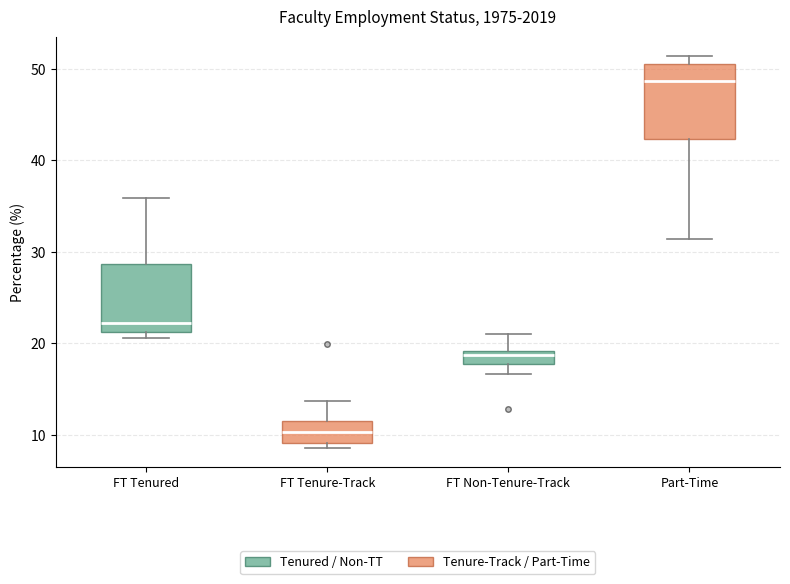

Reading left to right, read every box against the y-axis: the position of its median line, the range the box covers, and the ends of its whiskers. The values are not printed on the chart, so give them approximately, as read against the axis.

FT Tenured: median 22, box 21 to 29, whiskers 21 (just below the box's lower edge) to 36
FT Tenure-Track: median 10, box 9 to 12, whiskers 9 (just below the box's lower edge) to 14
FT Non-Tenure-Track: median 19 (just below the box's upper edge), box 18 to 19, whiskers 17 to 21
Part-Time: median 49, box 42 to 51, whiskers 31 to 51 (just above the box's upper edge)